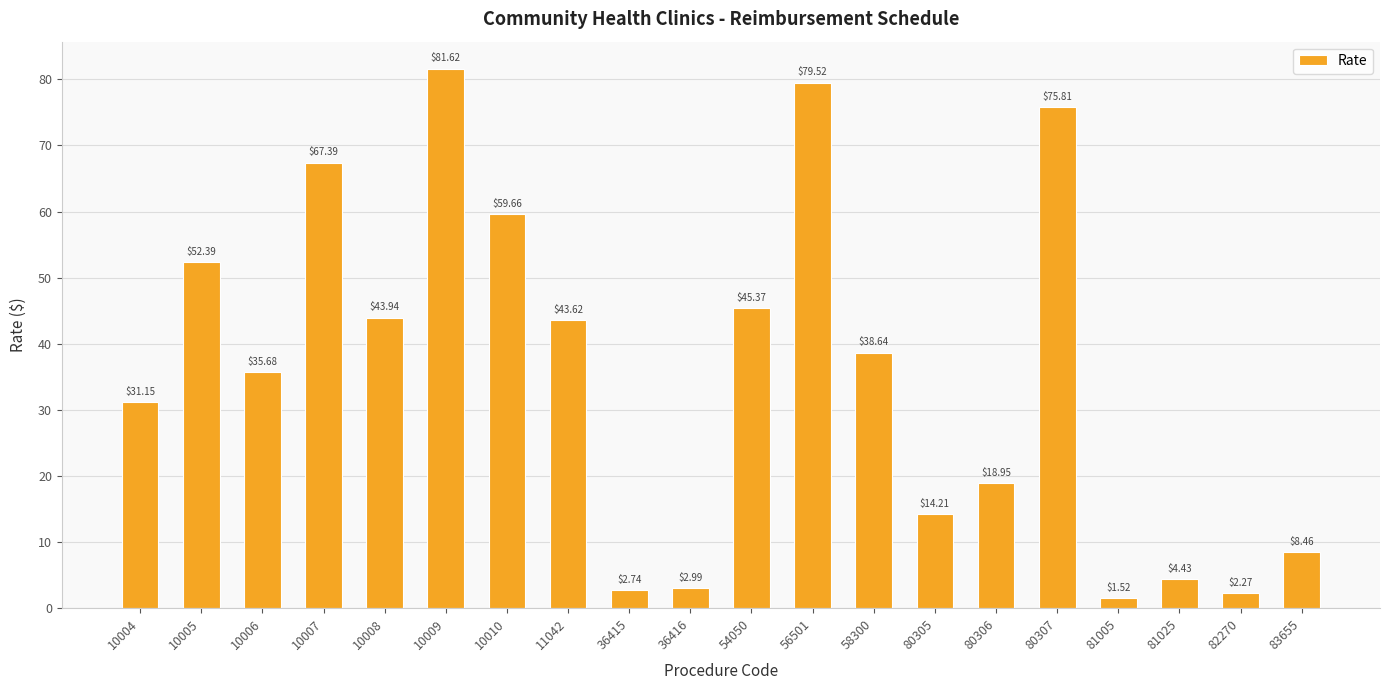

What is the change in value from 10004 to 10005?

+21.2